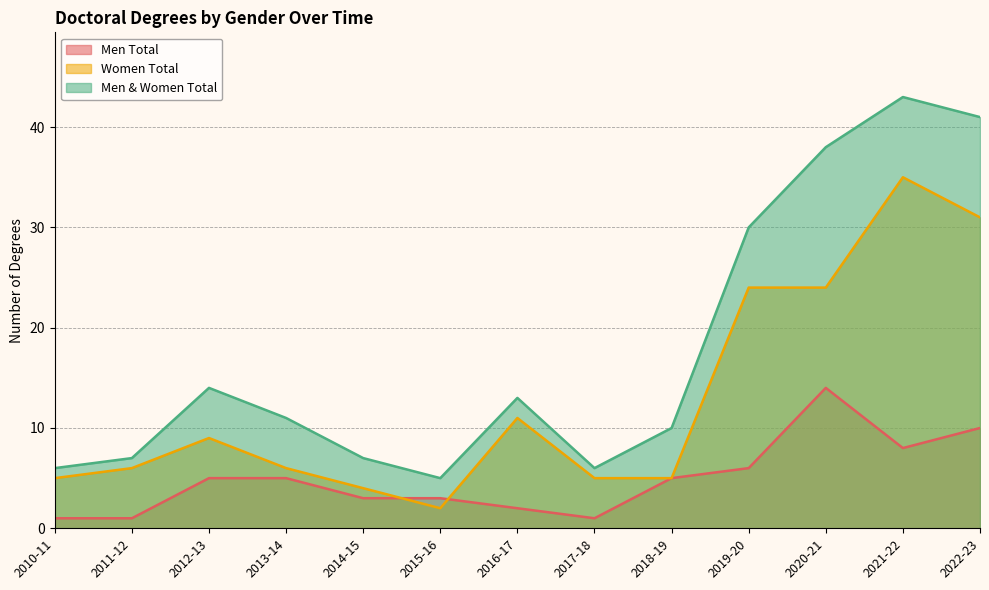

Which series has the largest total across all categories?

Men & Women Total